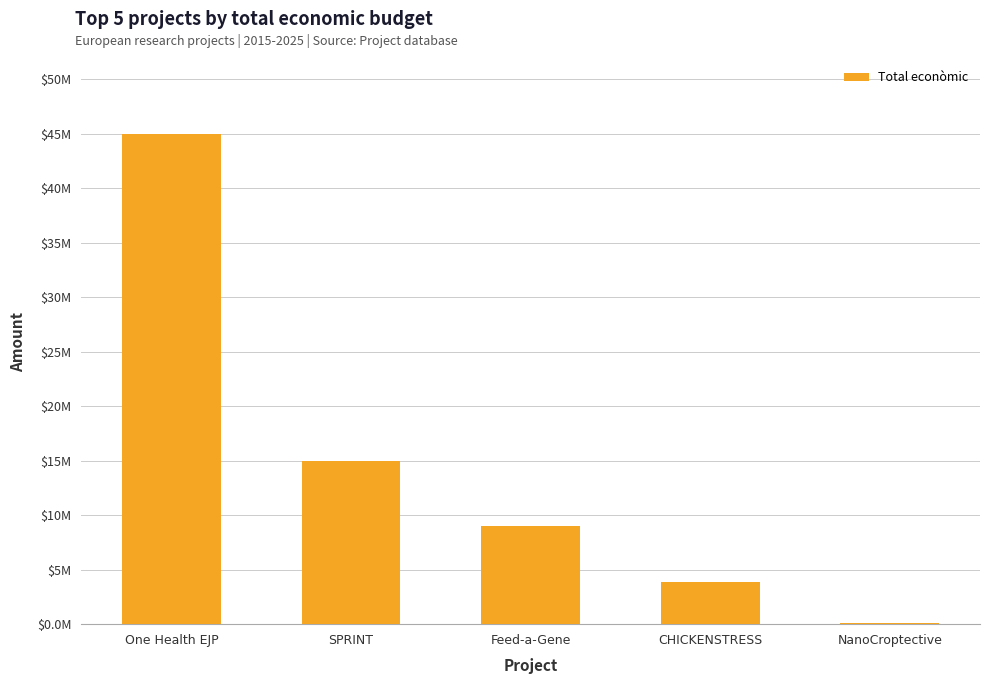

Are the bars horizontal?

No